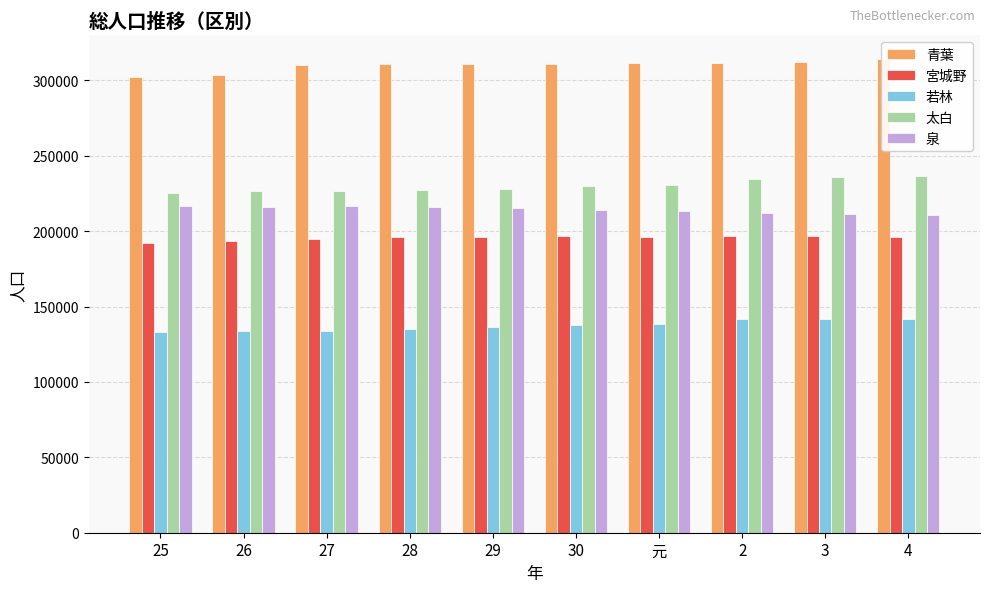

The value of 宮城野 at 30 is 196578. True or false?

True